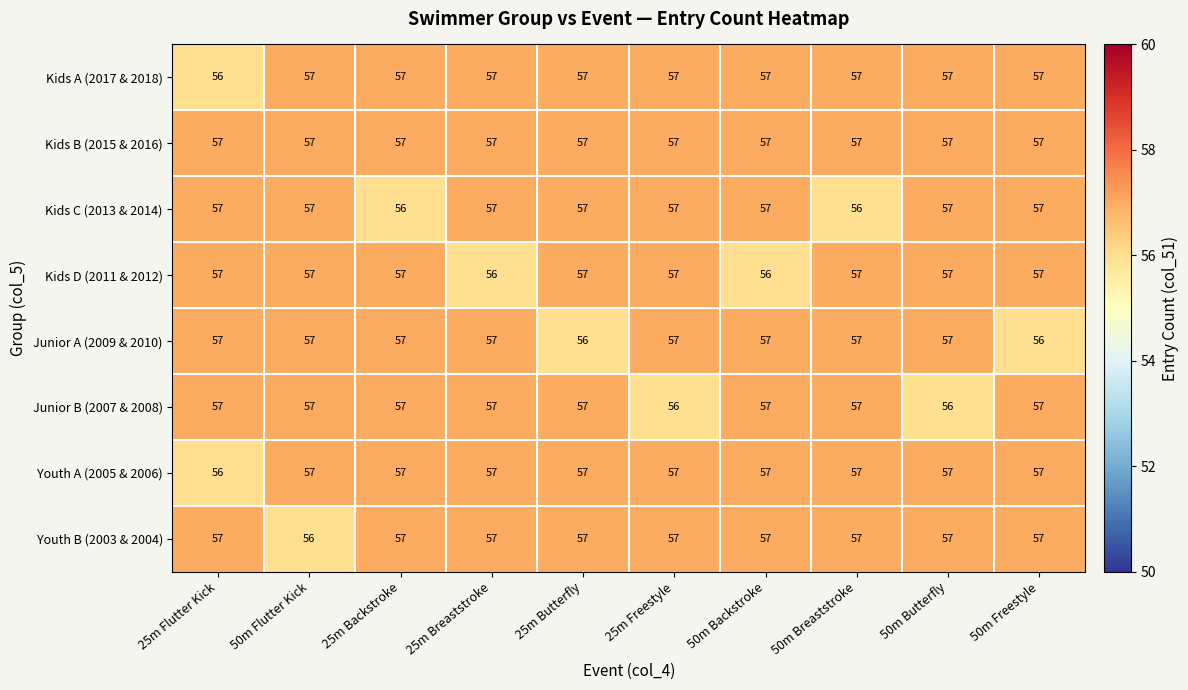

The Kids C (2013 & 2014) series shows 56 at 25m Backstroke. True or false?

True